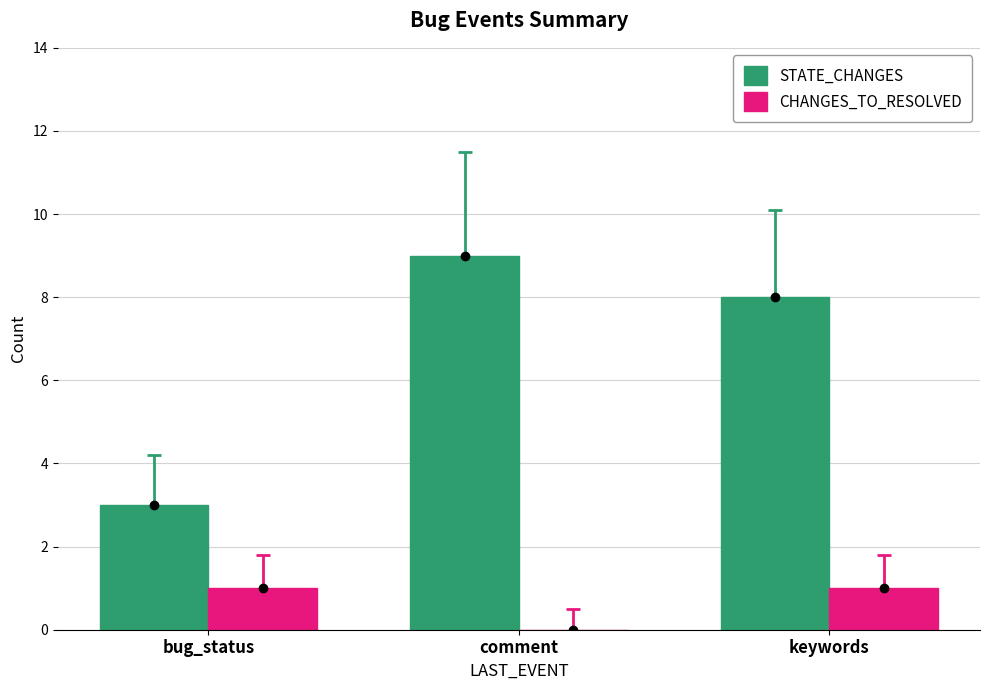

Rank the series at comment from lowest to highest value.

CHANGES_TO_RESOLVED, STATE_CHANGES